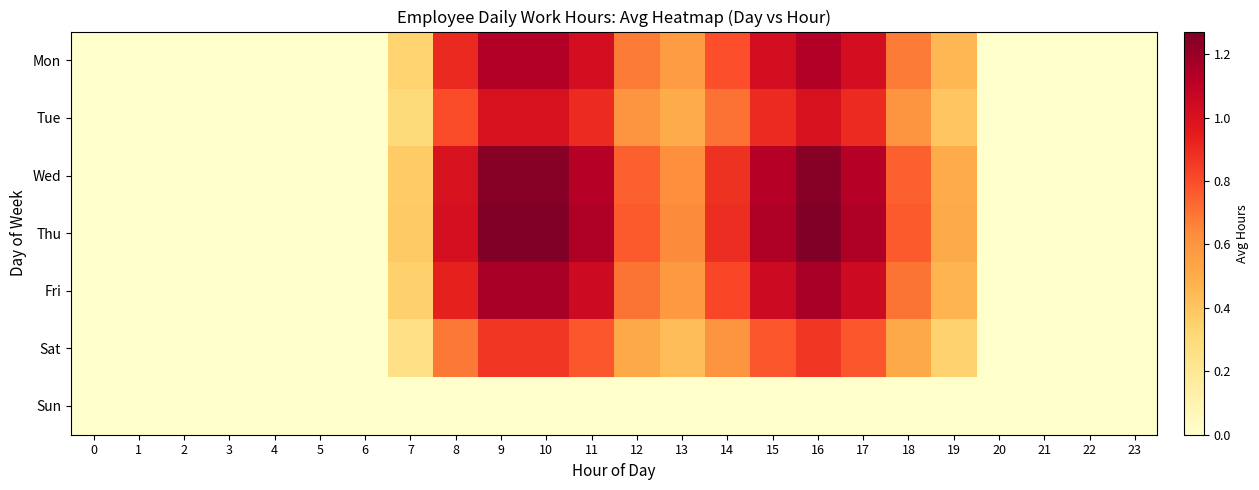

Which series changed the most between 1 and 20?

Mon